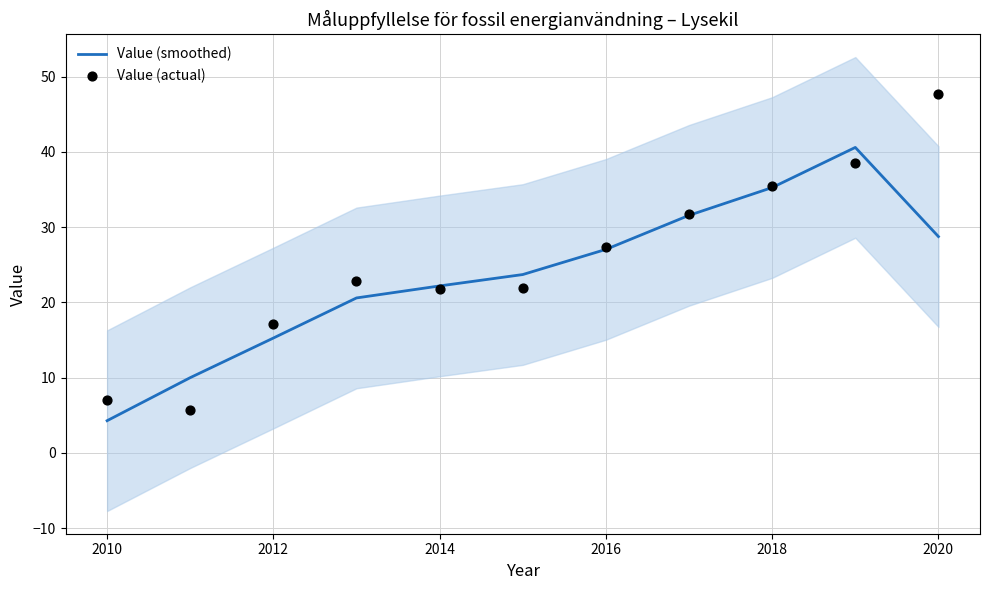

Which series reaches the minimum Y coordinate?

Value (smoothed)